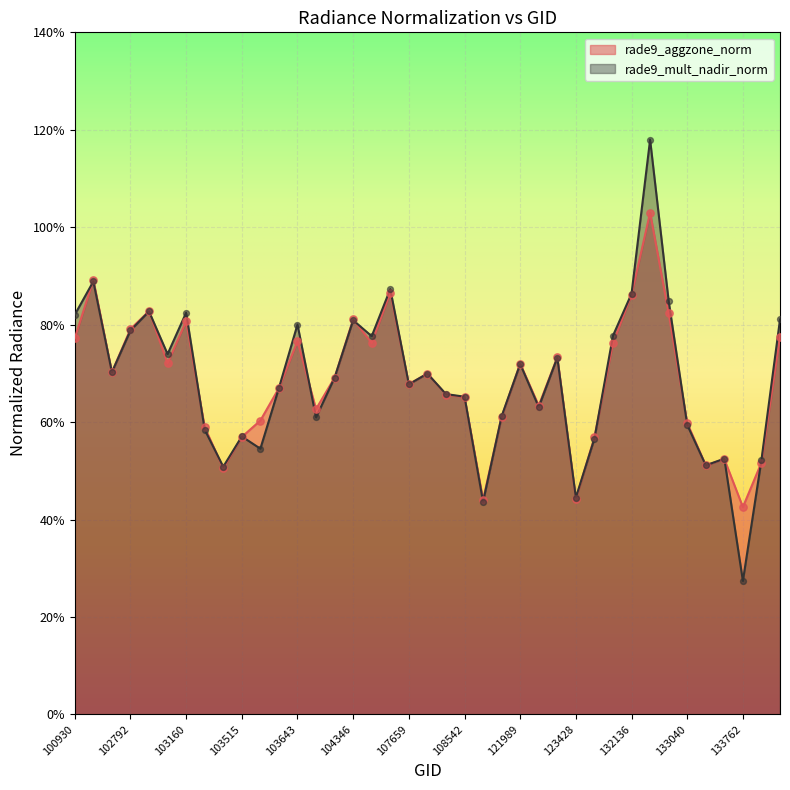

Which series has the widest spread of Y values?

rade9_mult_nadir_norm